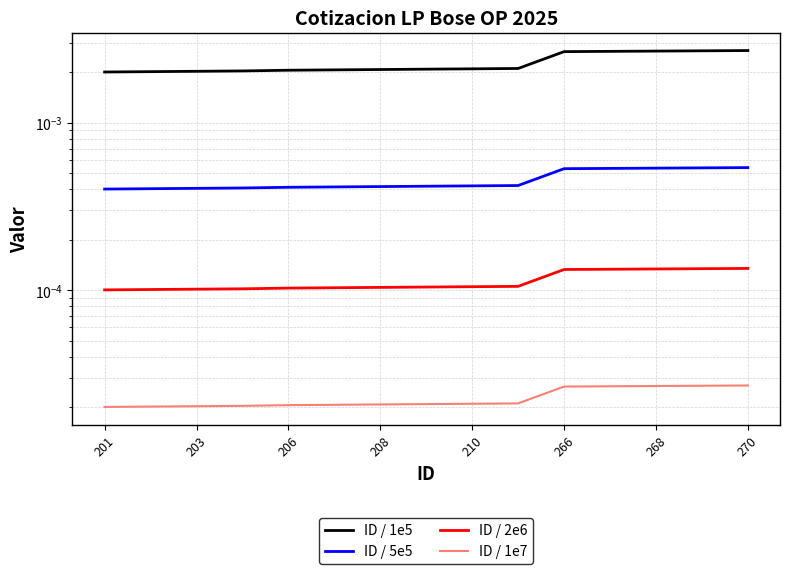

At how many categories does at least one series exceed 0?

15